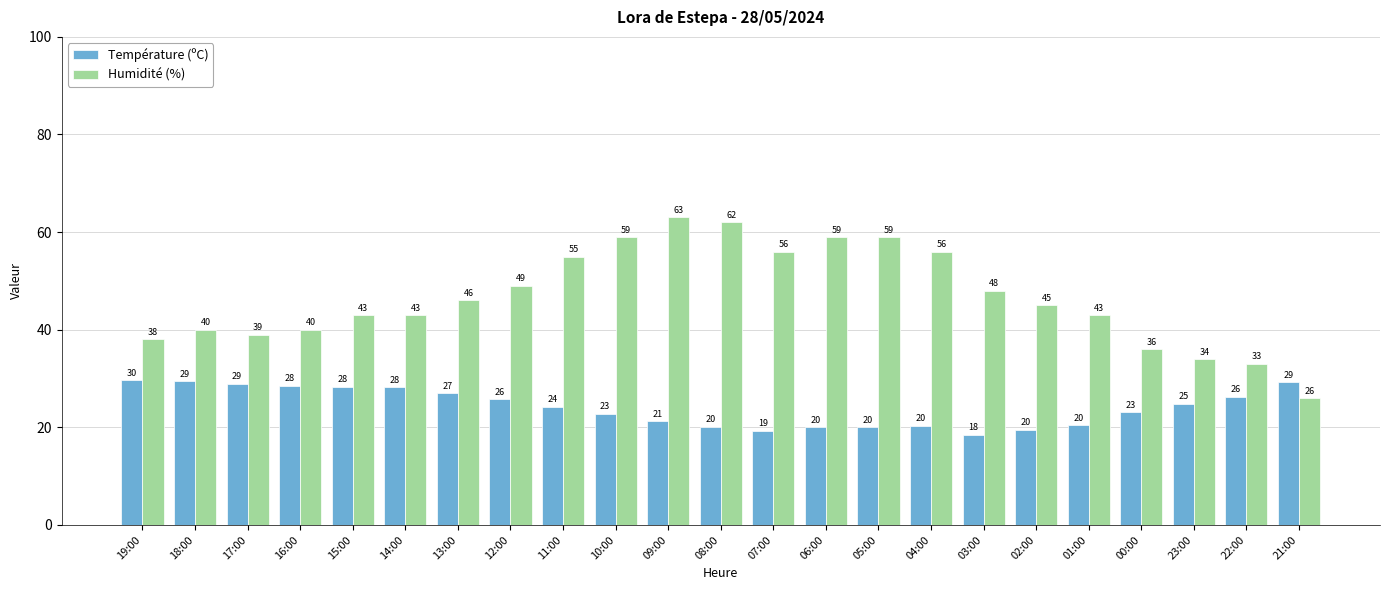

How many groups of bars are there?

23